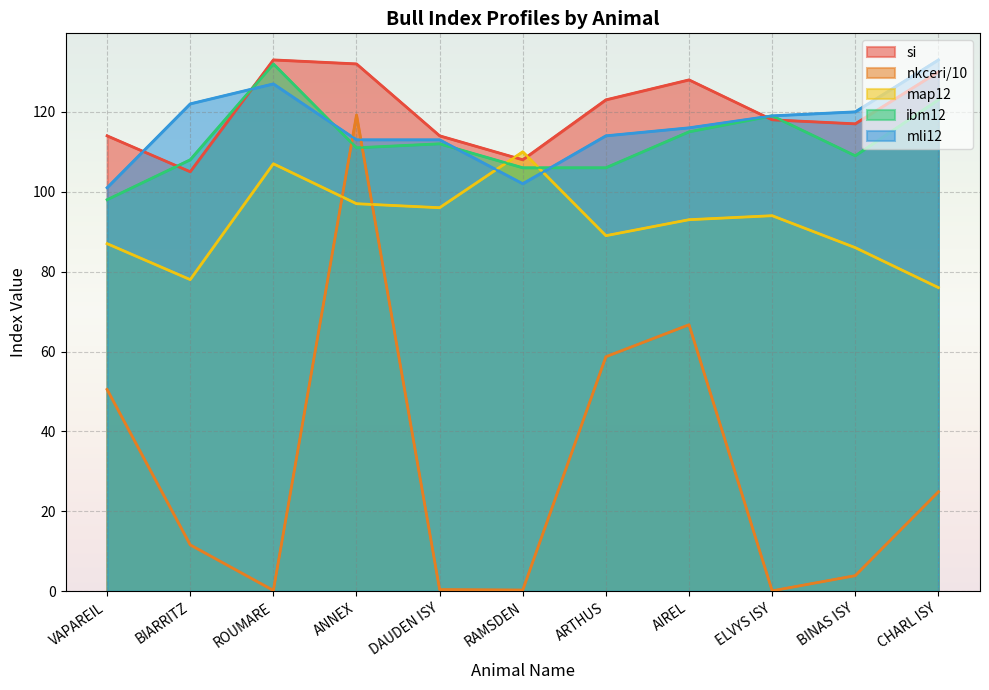

The value of map12 at BIARRITZ is 34.4. True or false?

False